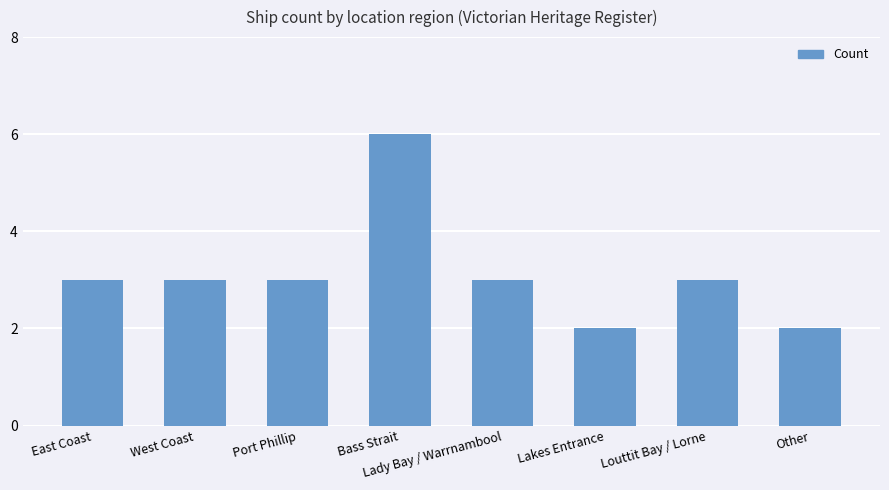

What is the label of the 6th bar from the left?

Lakes Entrance